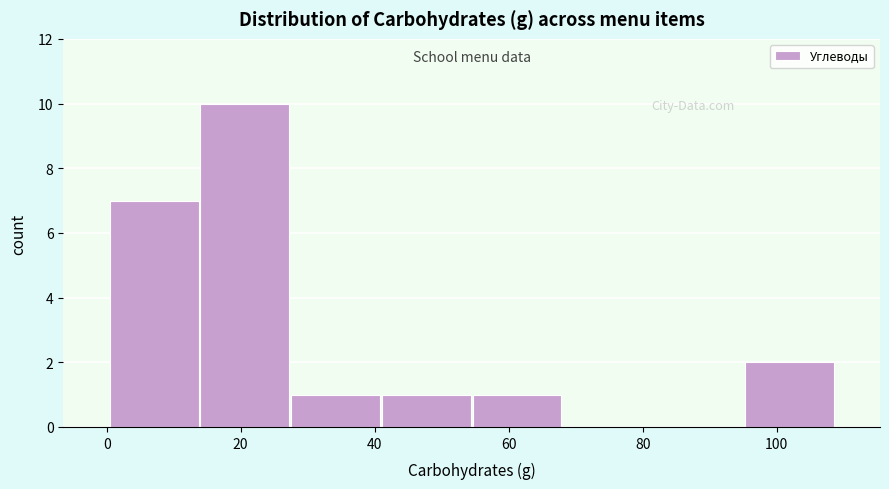

Over which range of the x-axis is the bar tallest?

14 to 28